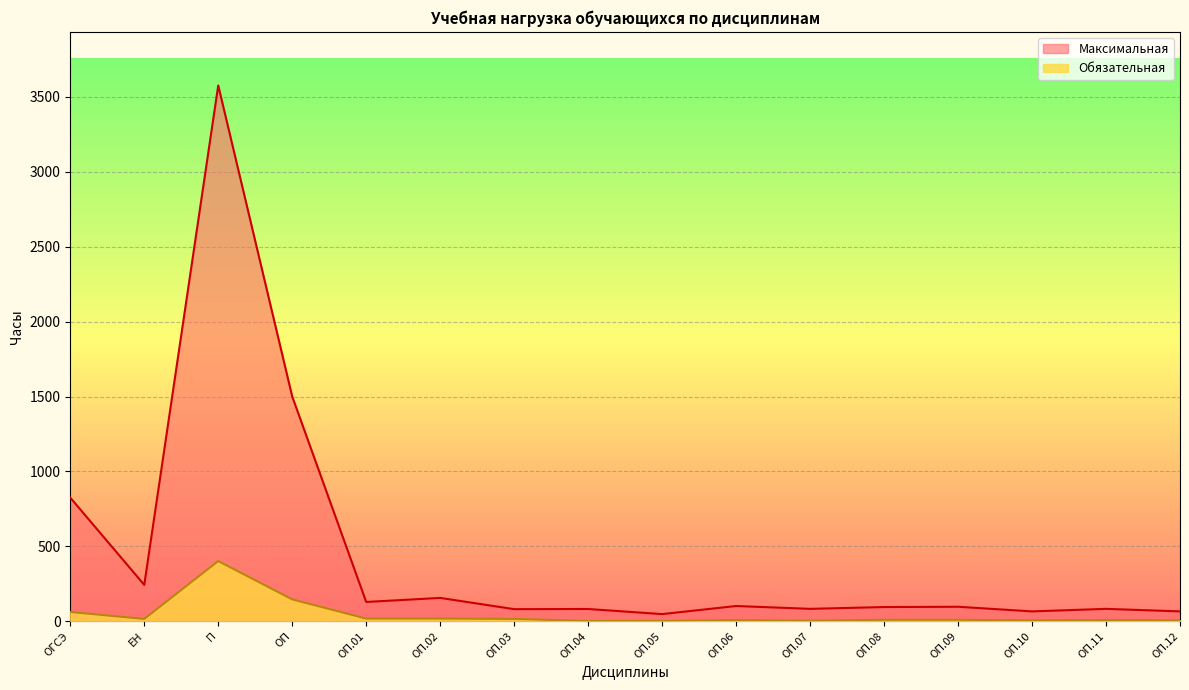

At which category does the chart reach its minimum across all series?

ОП.04